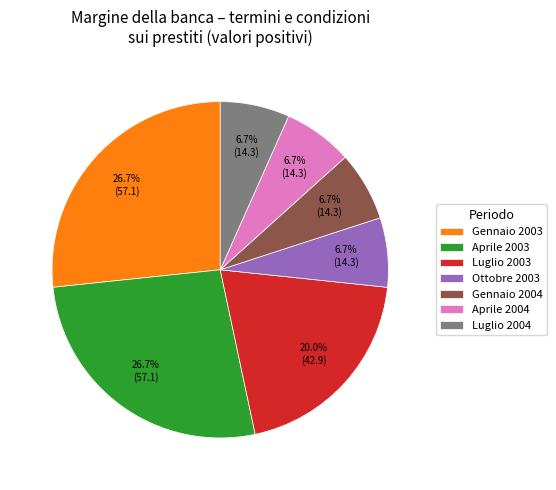

Is there a majority slice in this chart?

No